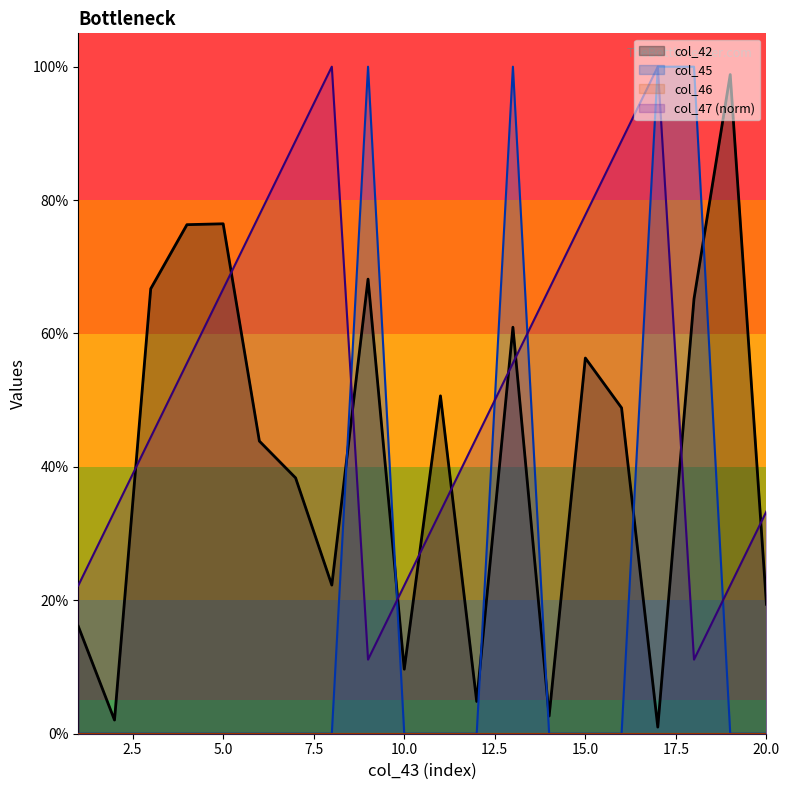

In col_45, how many points are higher than both neighbors (excluding endpoints)?

2